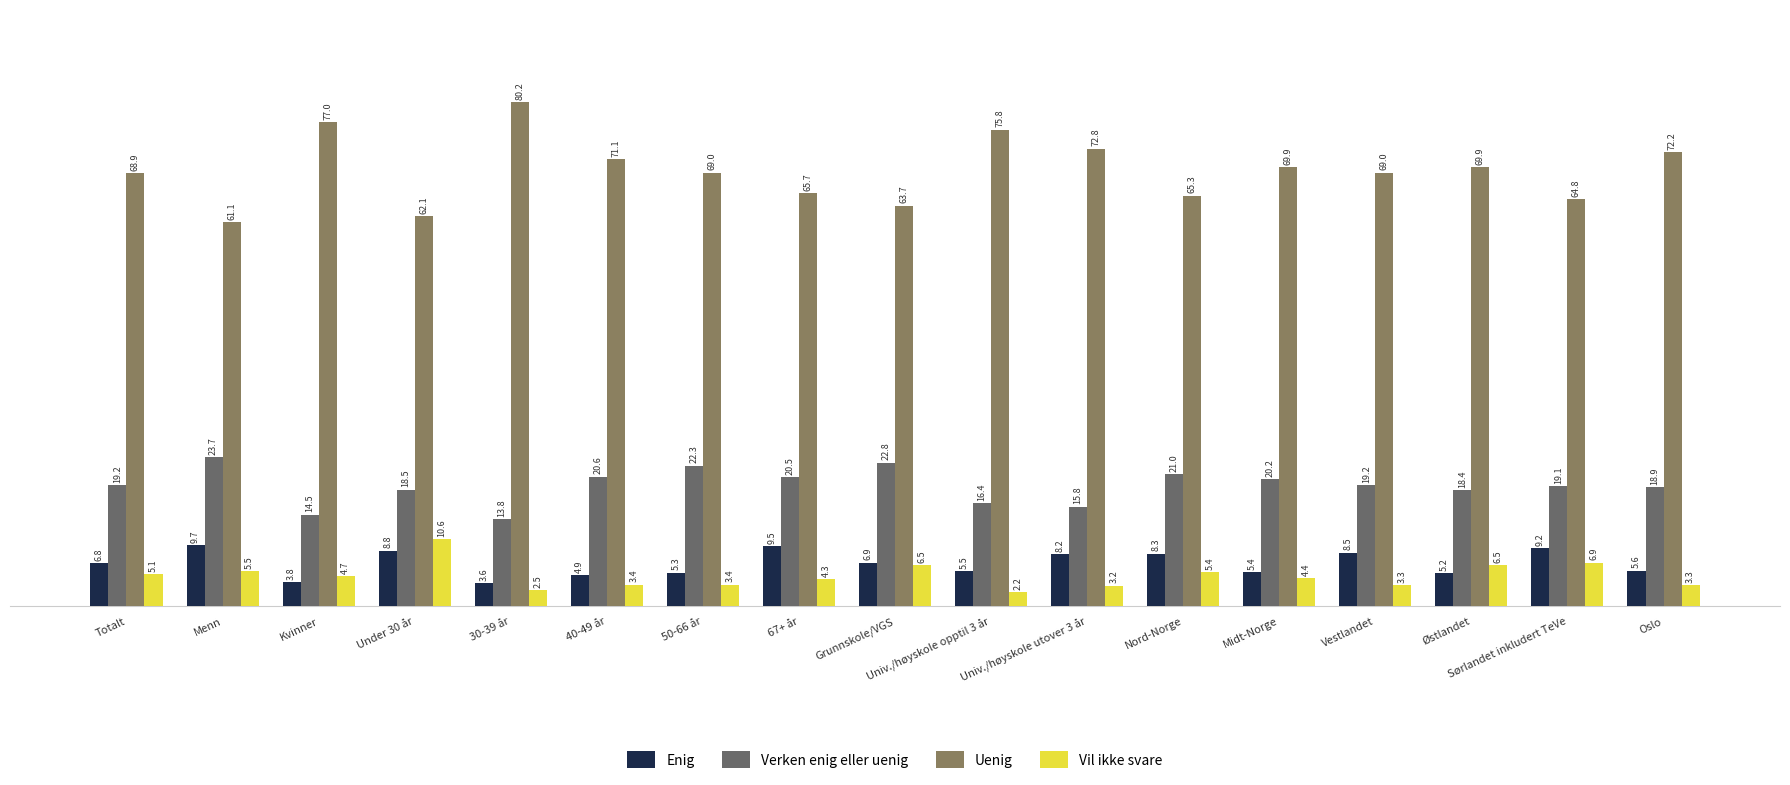

How many bars are there in total?

68